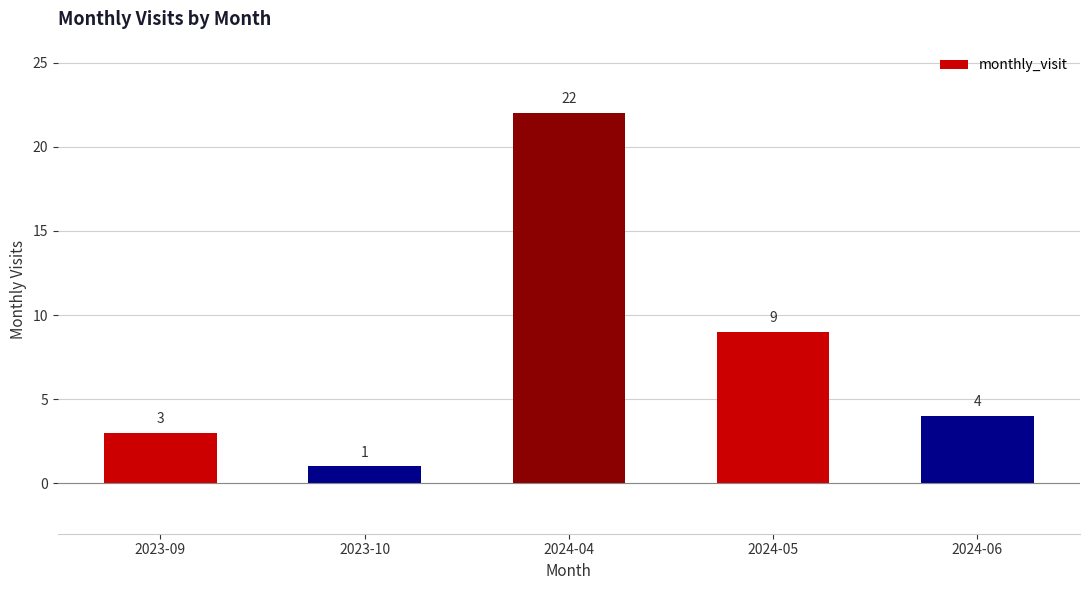

Are the bars grouped side by side (vs. stacked)?

No